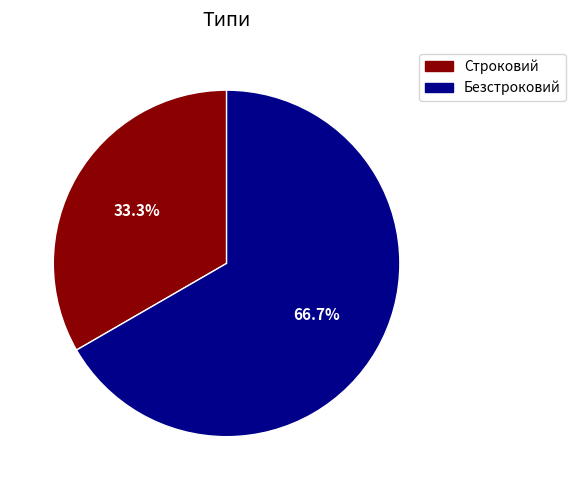

How much of the chart is everything except Безстроковий?

33.3%